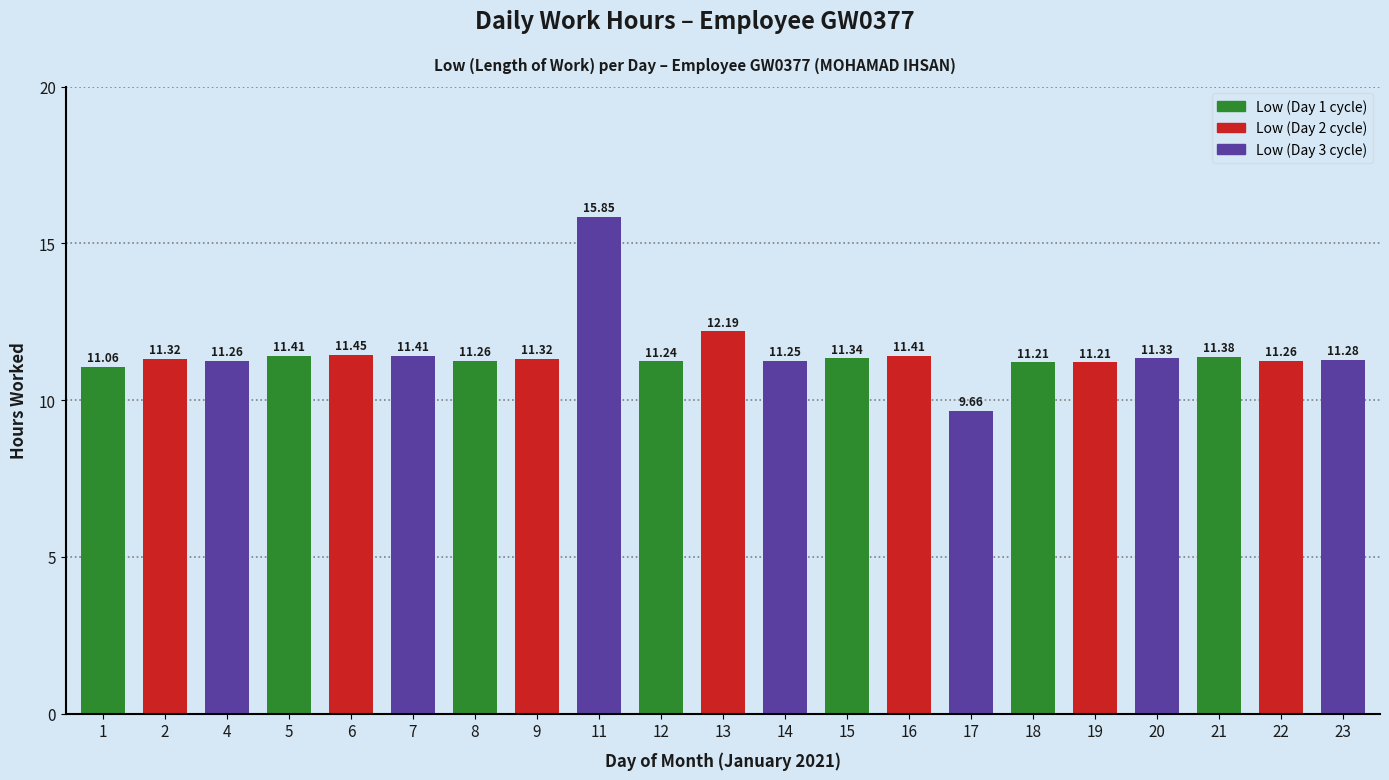

What is the difference between the maximum and minimum values?

6.2